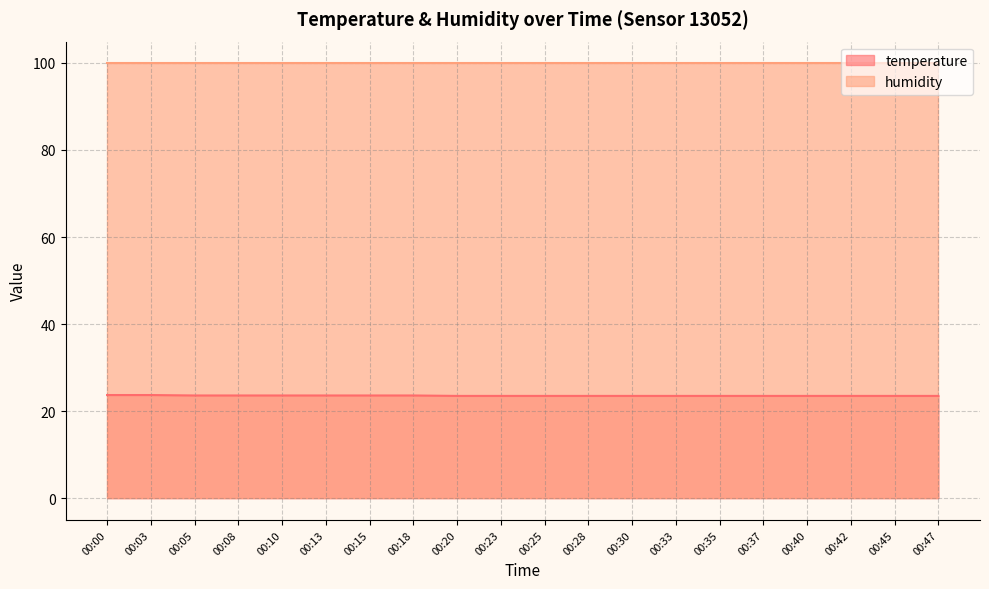

Which label corresponds to the largest value in the chart?

00:00